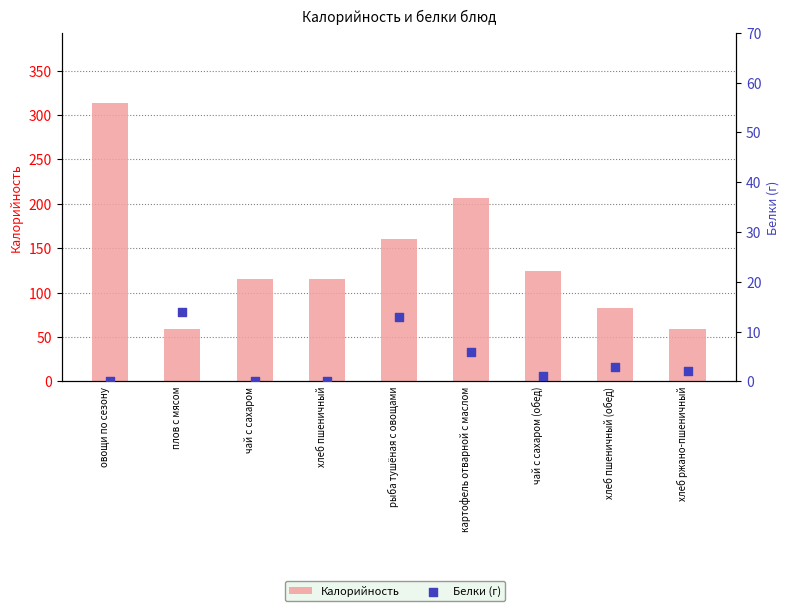

Is the value of Калорийность at хлеб пшеничный greater than the value of Белки (г) at хлеб пшеничный?

Yes